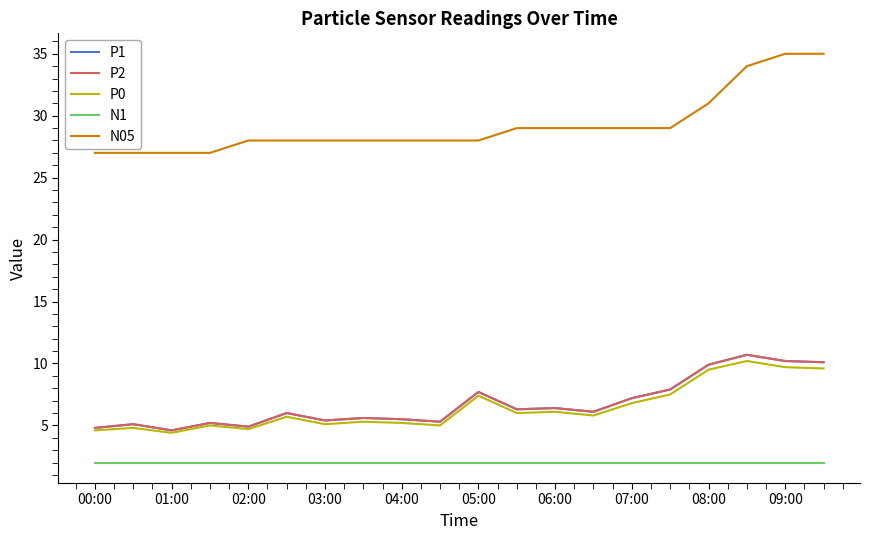

Where is P2 nearest to the value 7?

07:00